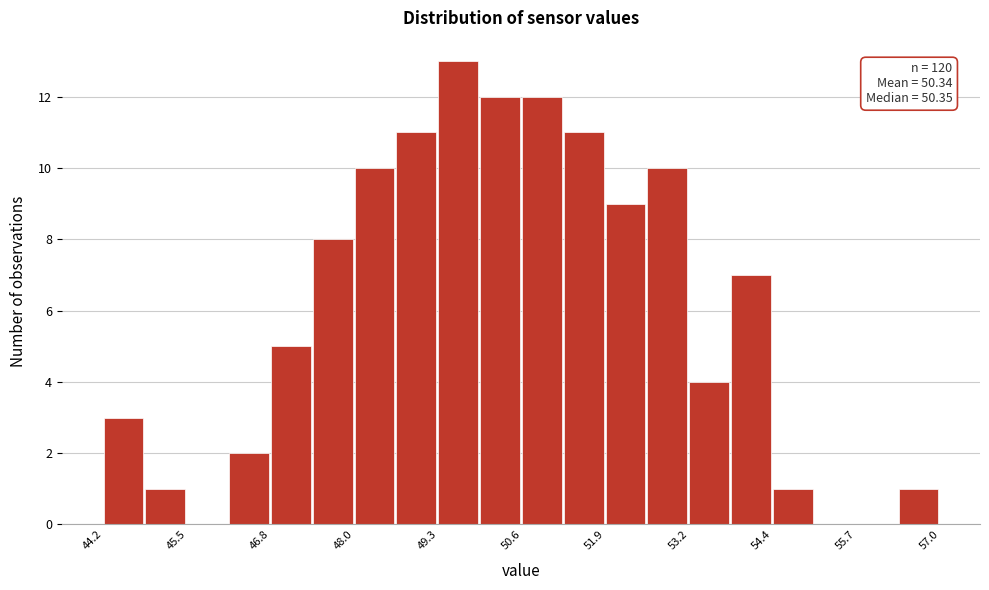

Read against the x-axis, roughly where is the centre of the tallest bar?

49.6